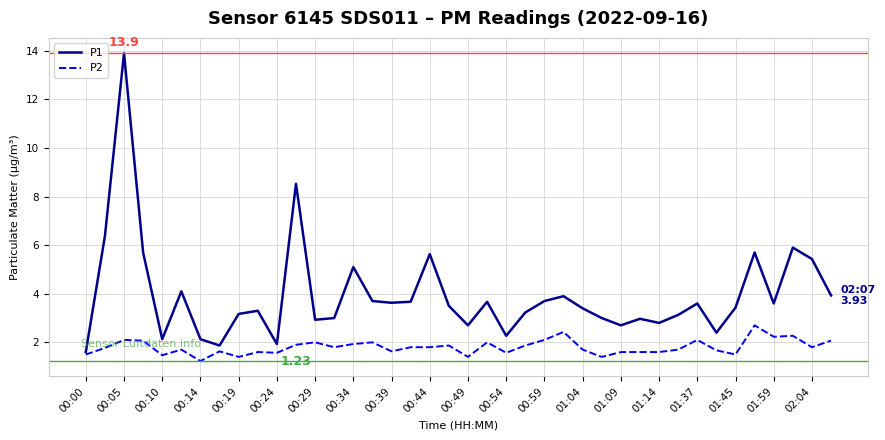

List the series in order of their peak value, lowest first.

P2, P1